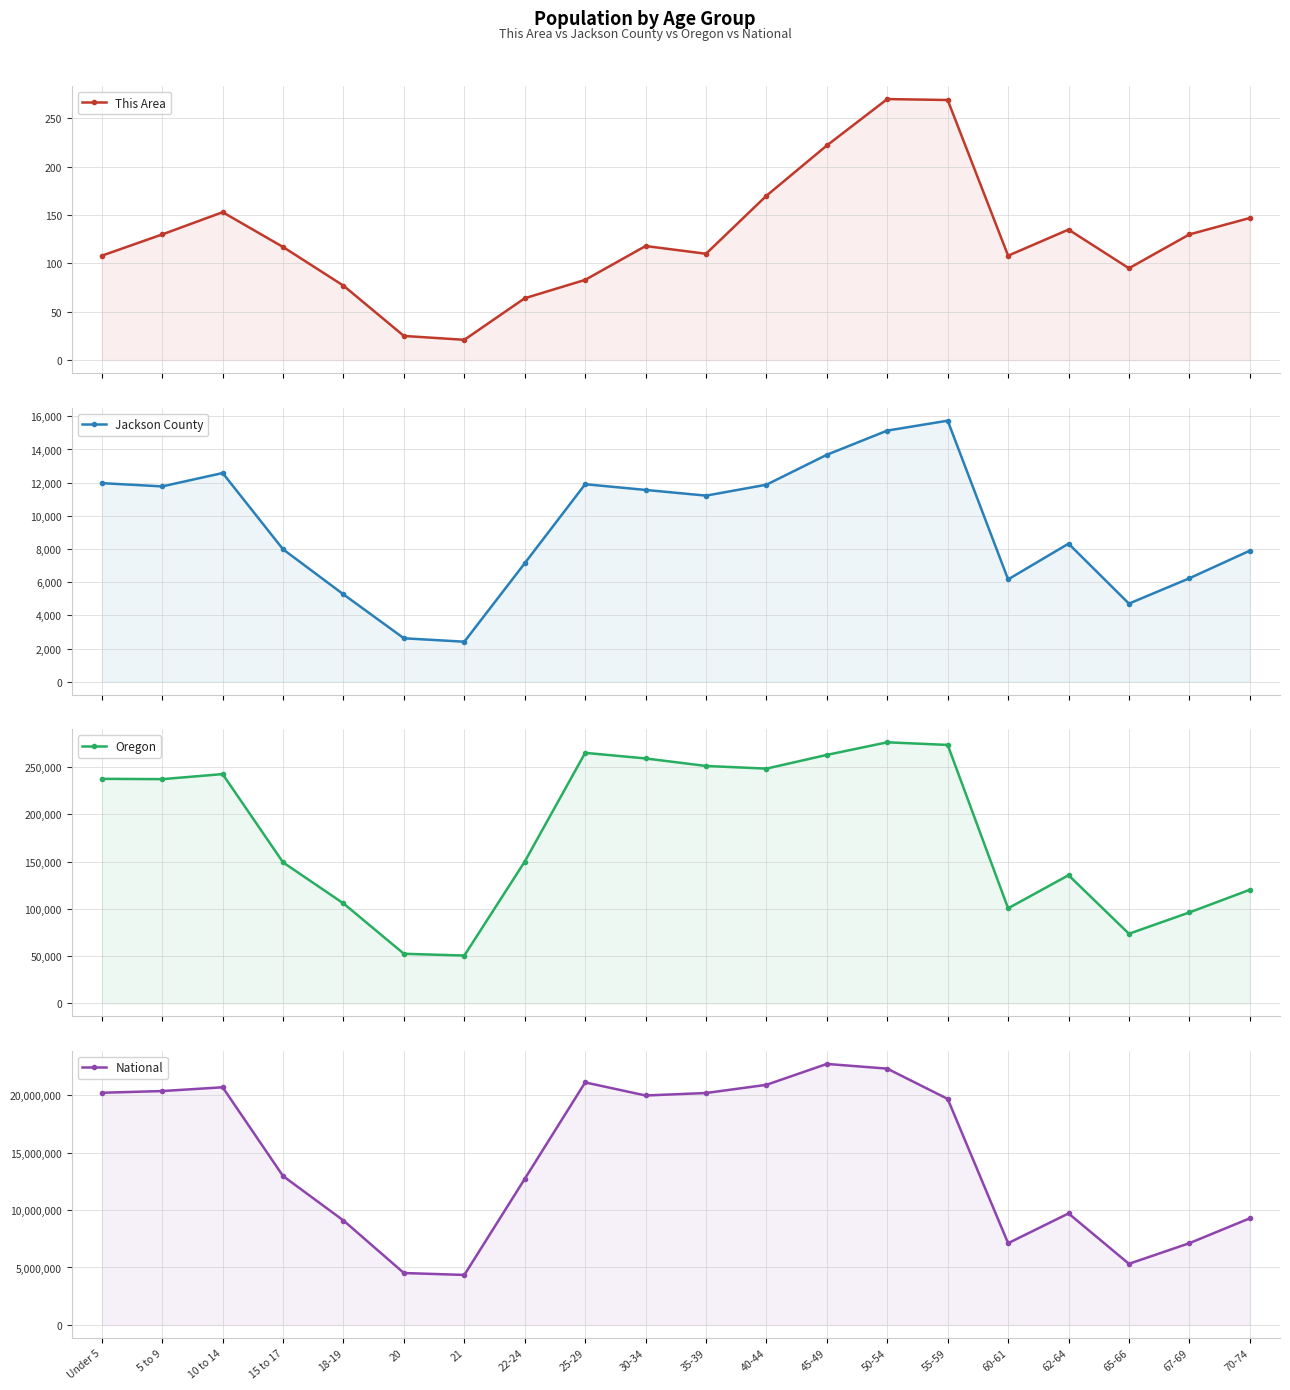

At which category does the chart reach its peak across all series?

45-49